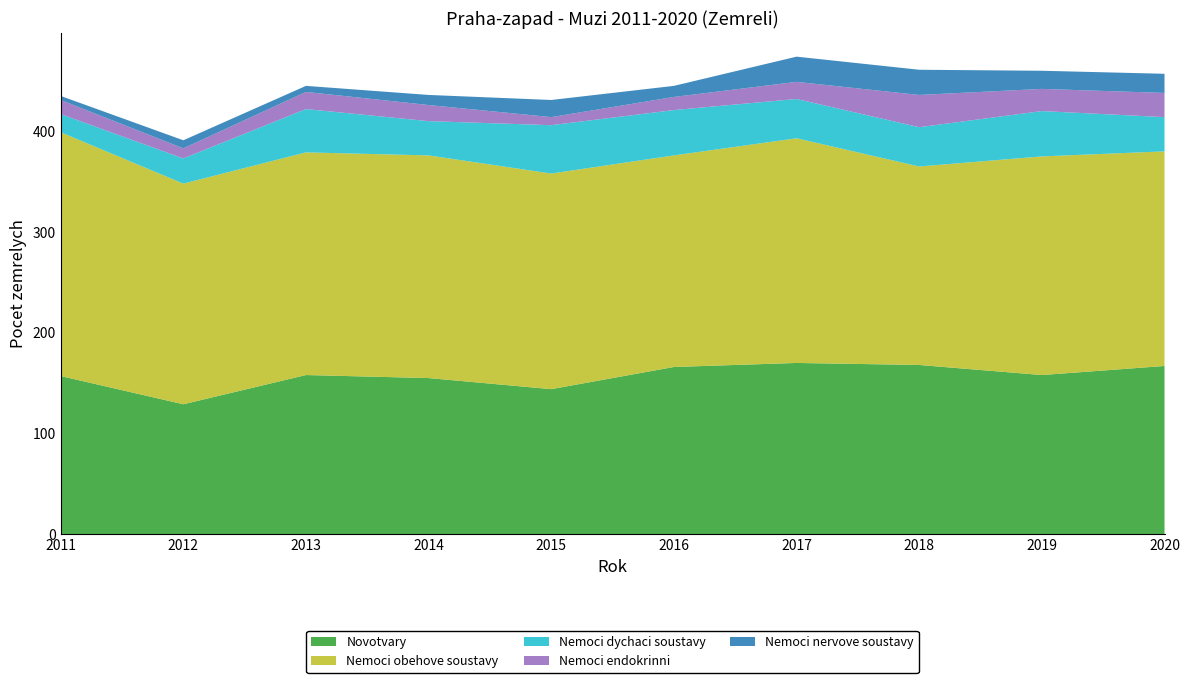

Reading left to right, extract all data points from this chart.

Novotvary: 157	129	158	155	144	166	170	168	158	167
Nemoci obehove soustavy: 242	219	221	221	214	210	223	197	217	213
Nemoci dychaci soustavy: 18	25	43	34	48	45	39	39	45	34
Nemoci endokrinni: 14	10	17	16	8	13	17	32	22	24
Nemoci nervove soustavy: 4	8	6	10	17	11	25	25	18	19